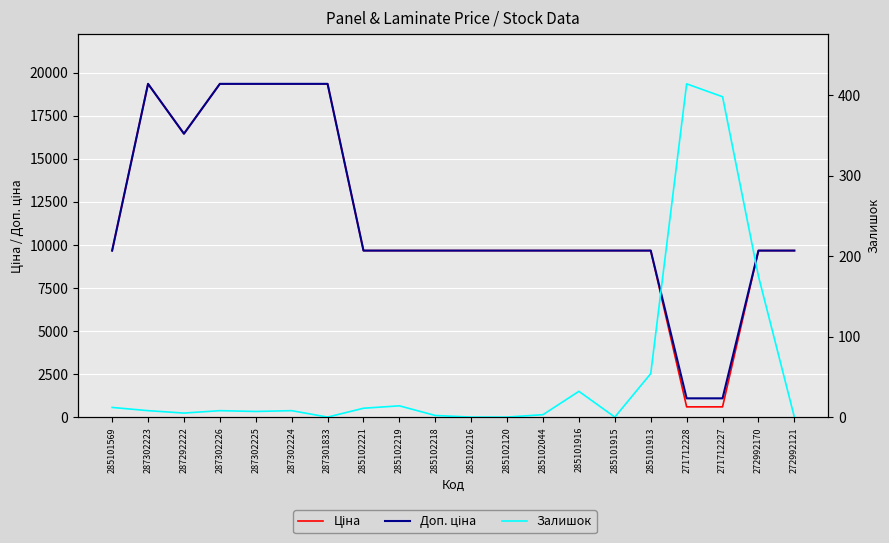

Which series has the widest spread of values?

Ціна